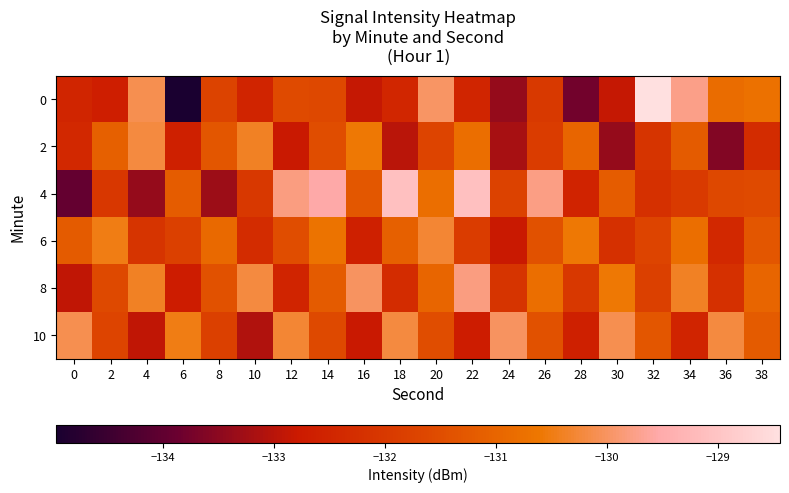

What is the greatest value displayed?

-128.4